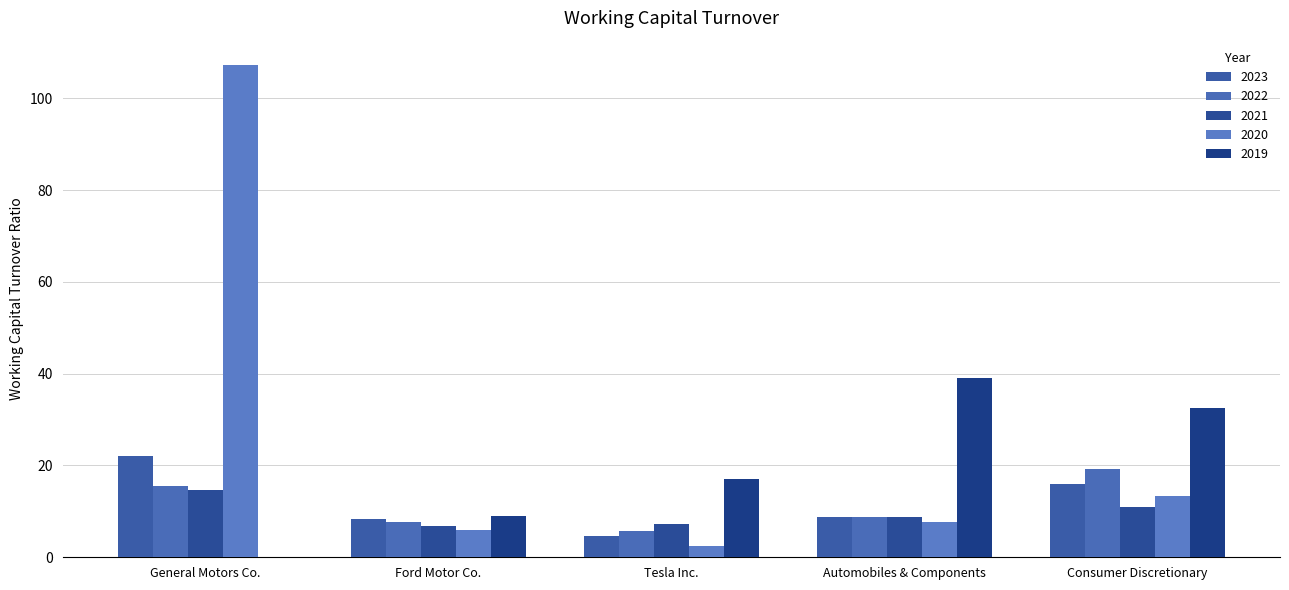

What is the maximum value shown in the chart?

107.2